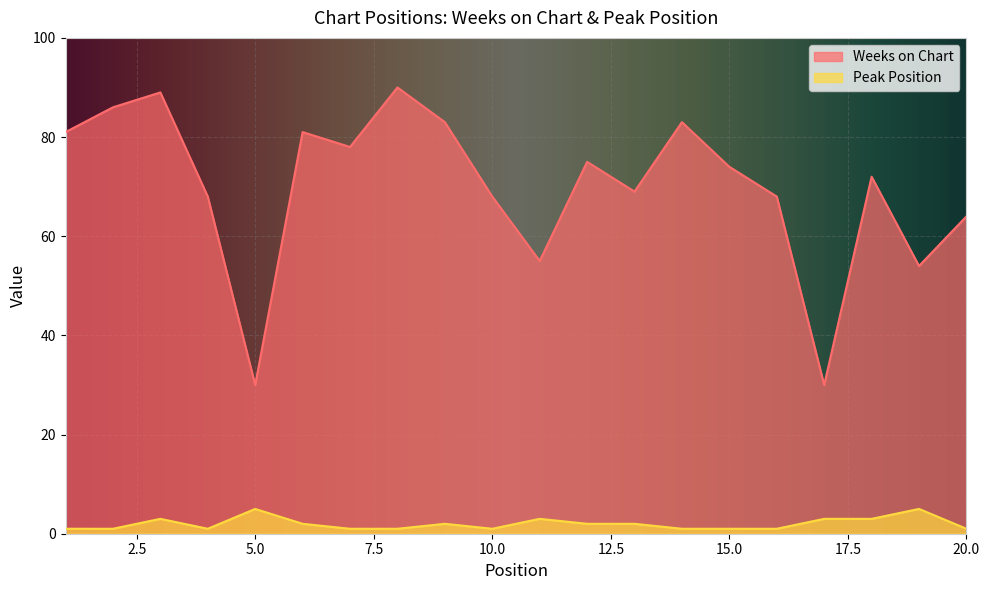

Rank the series by their maximum value, from highest to lowest.

Weeks on Chart, Peak Position